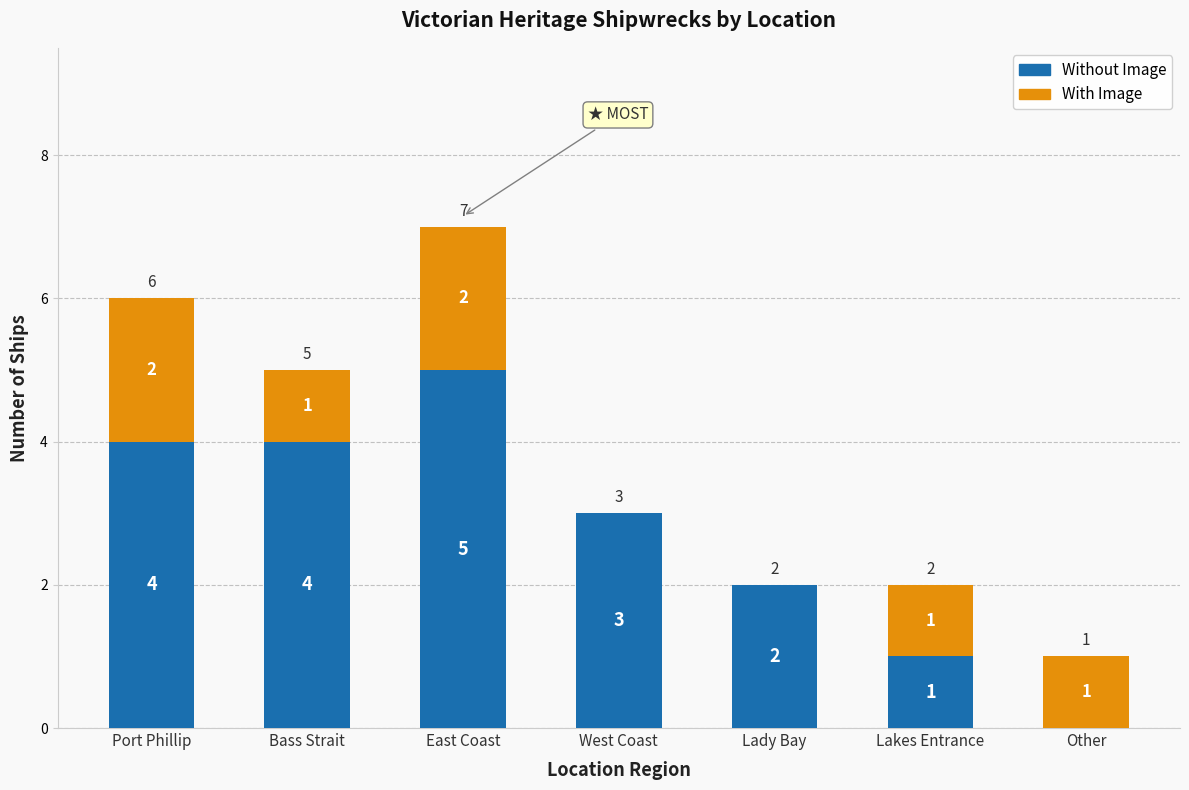

At which label does Without Image reach its peak?

East Coast